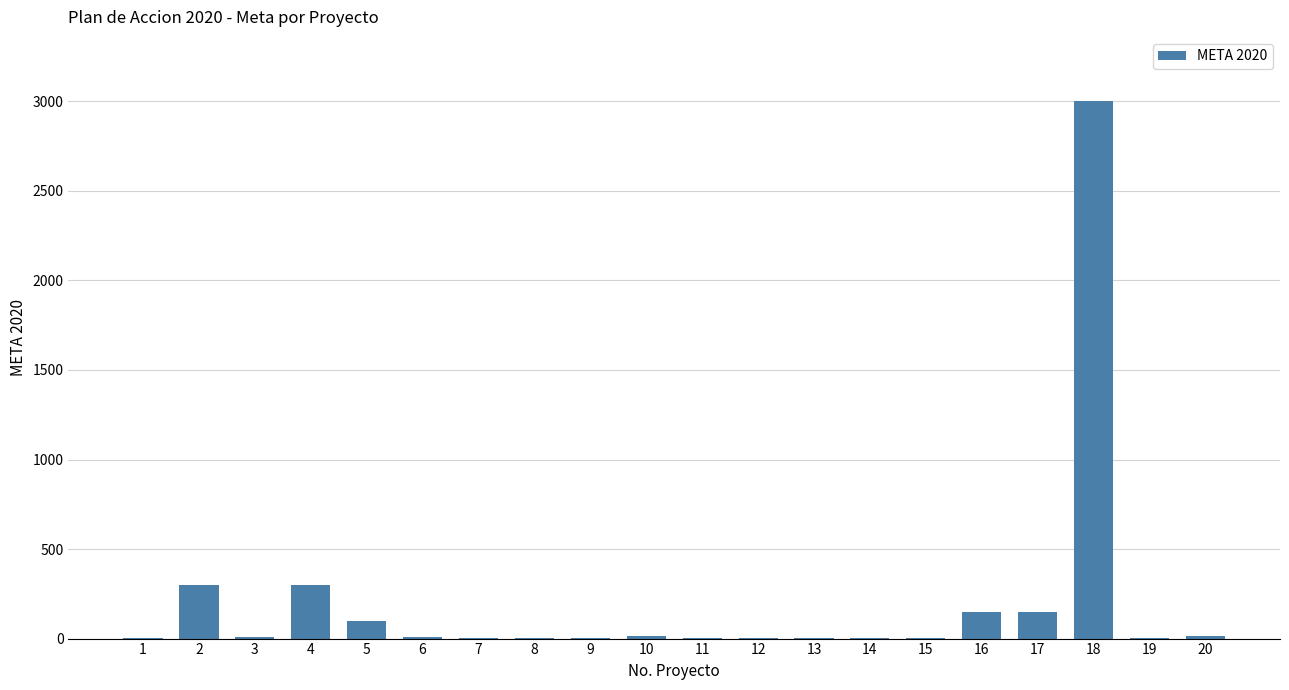

Approximately how many times larger is the value at 18 compared to 15?

3000.0